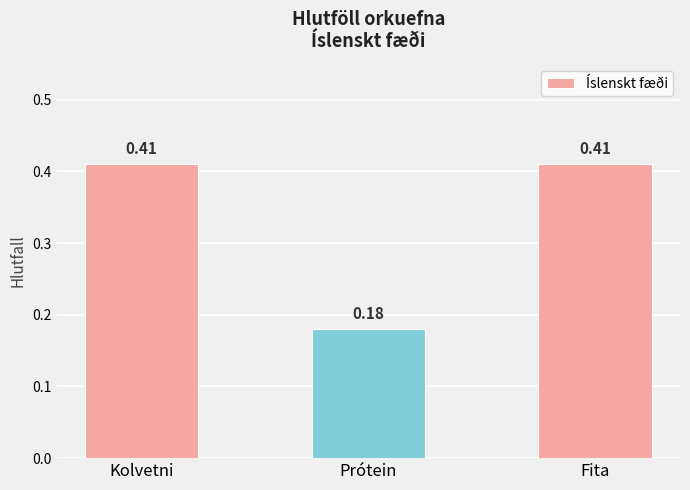

What is the sum of the values at Prótein and Kolvetni?

0.6